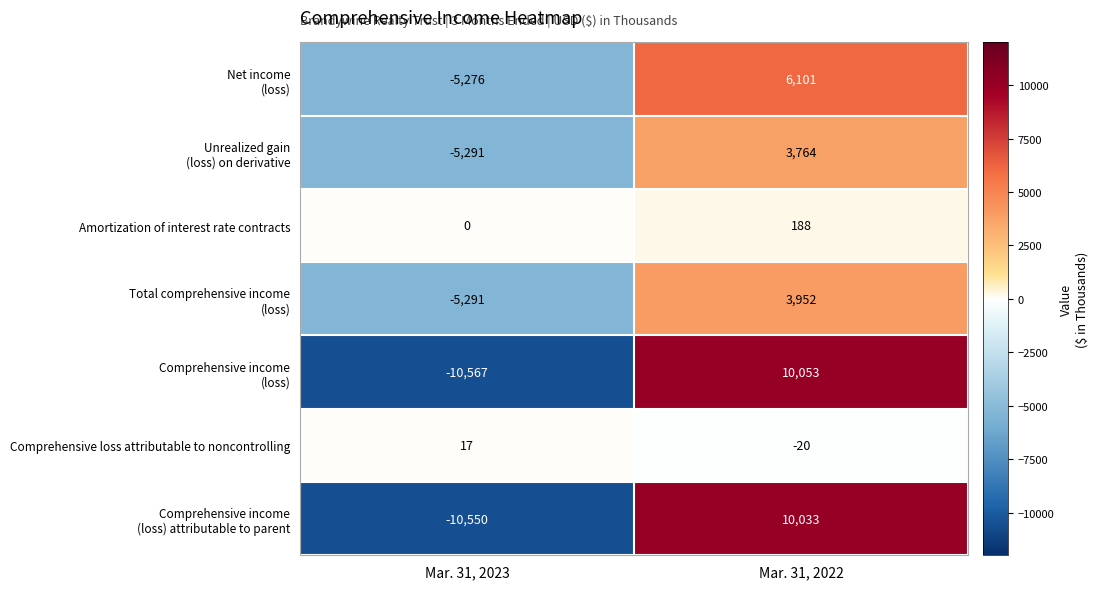

At which category is the sum across all series the highest?

Mar. 31, 2022